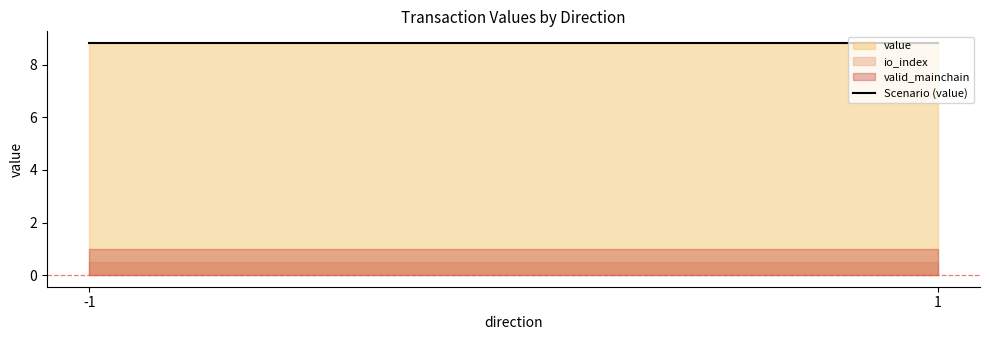

What is the sum of the valid_mainchain values at 1 and -1?

2.0